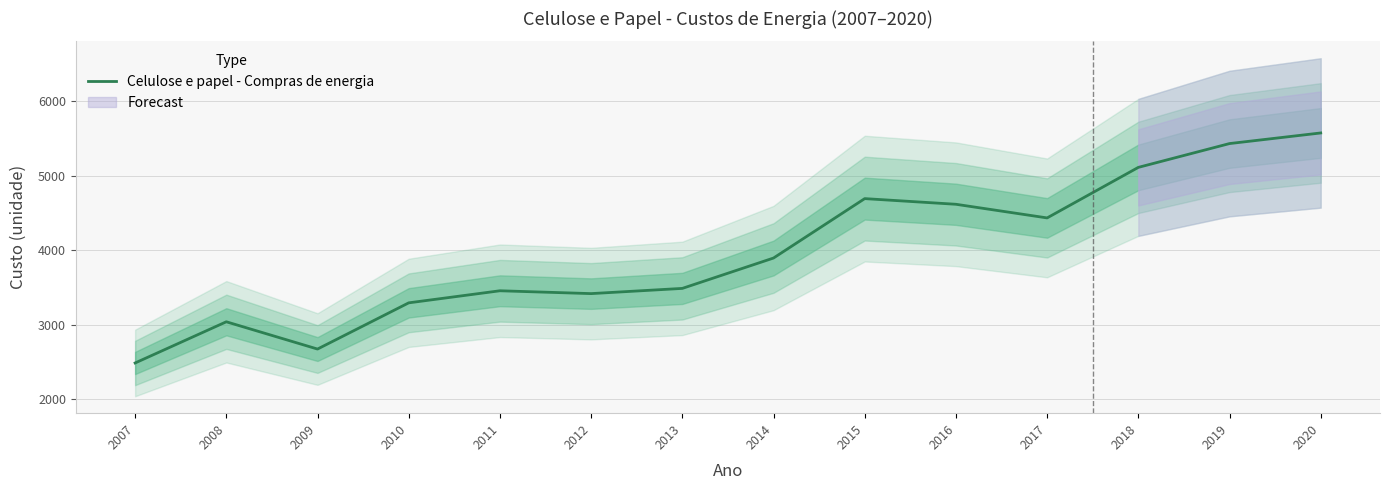

What value does the data have at 2011?

3453.7